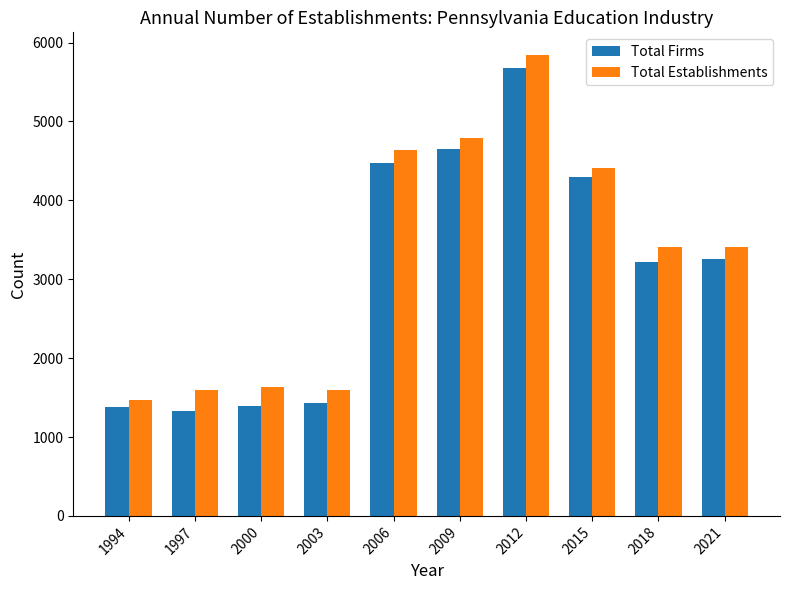

Where is Total Establishments nearest to the value 3654?

2018